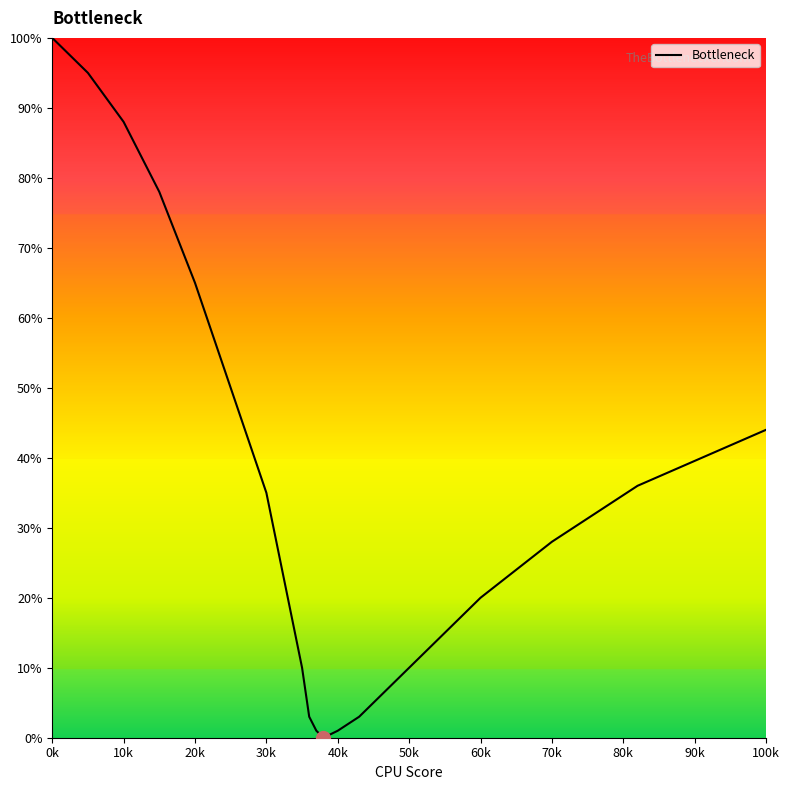

What is the greatest value displayed?

100